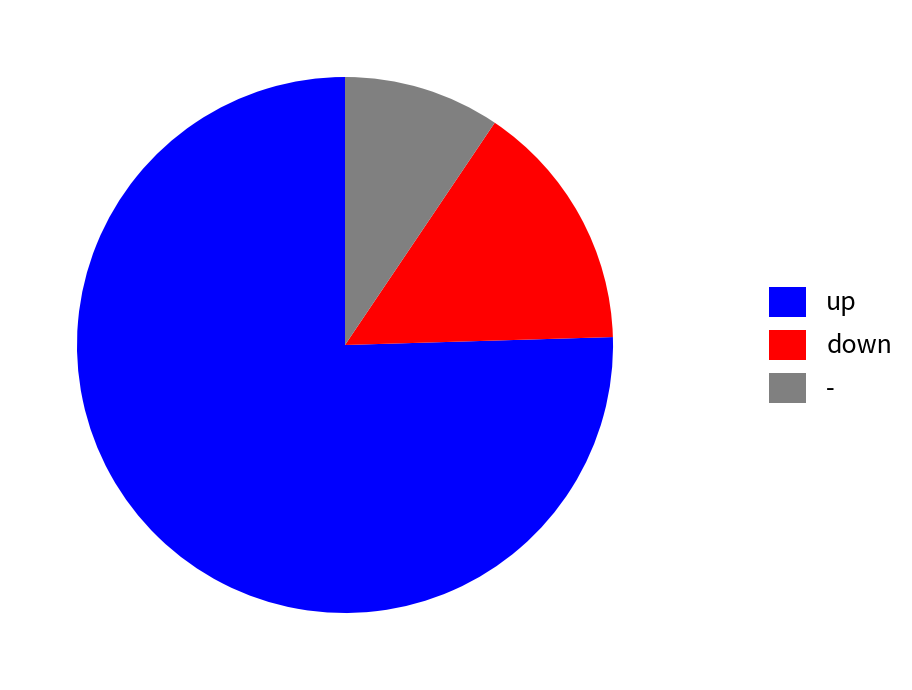

Is it true that - is 1% of the pie?

False